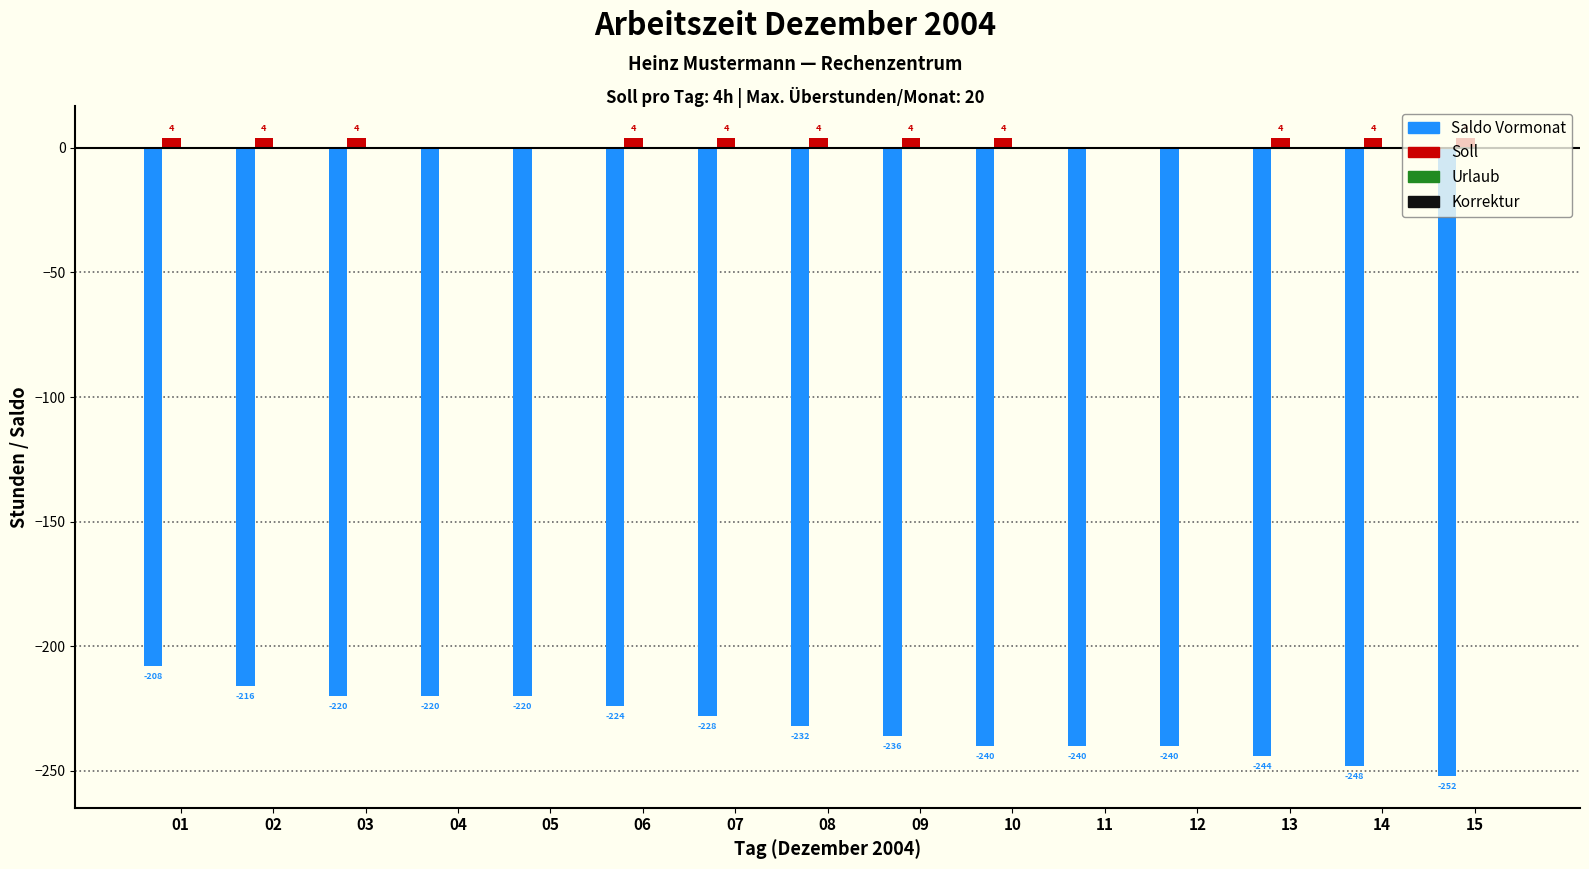

Which series has the largest total across all categories?

Soll